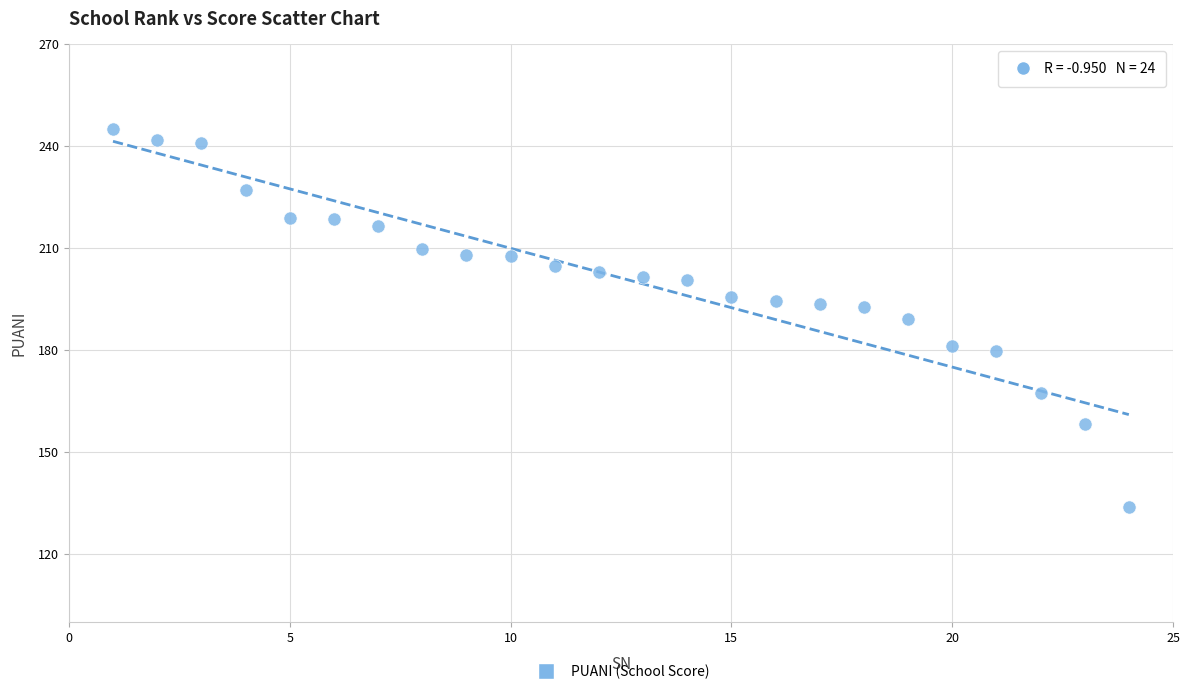

What is the range of X values (max minus min)?

23.0